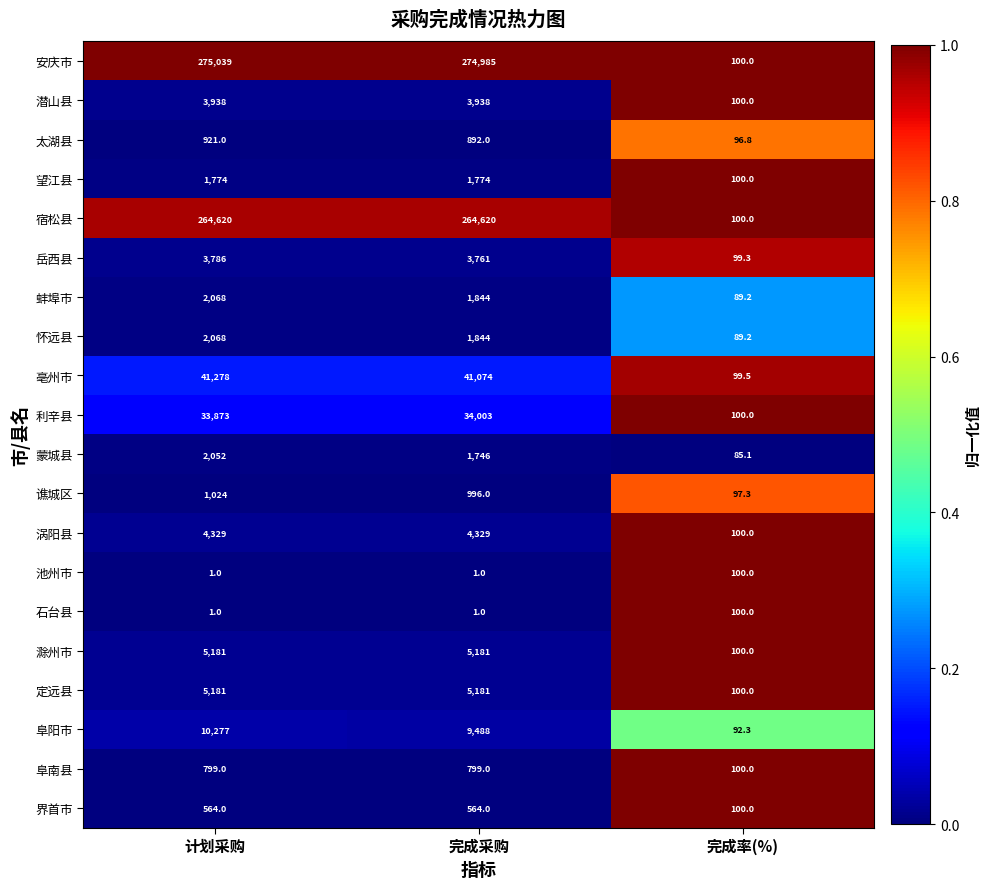

How many 石台县 values are between 1 and 100?

3